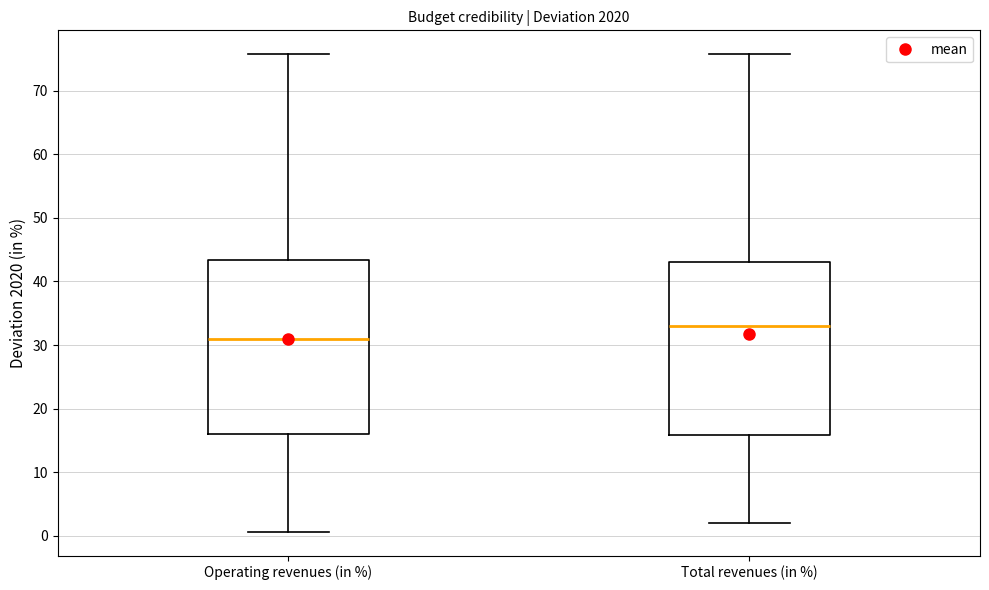

Which box has the highest median line?

Total revenues (in %)